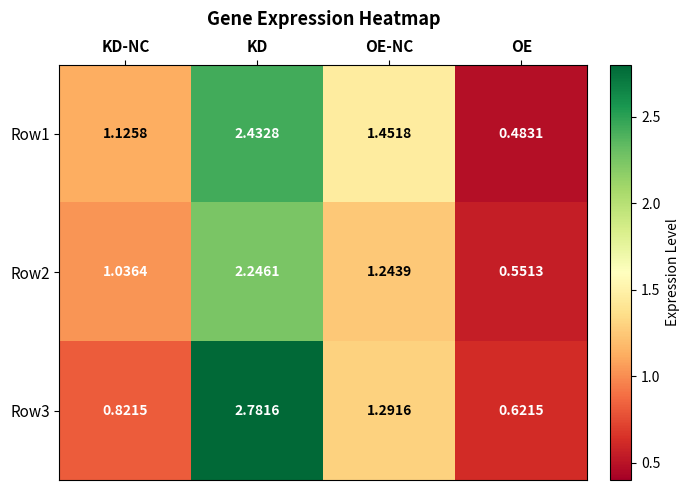

At which label does Row1 first exceed 1?

KD-NC